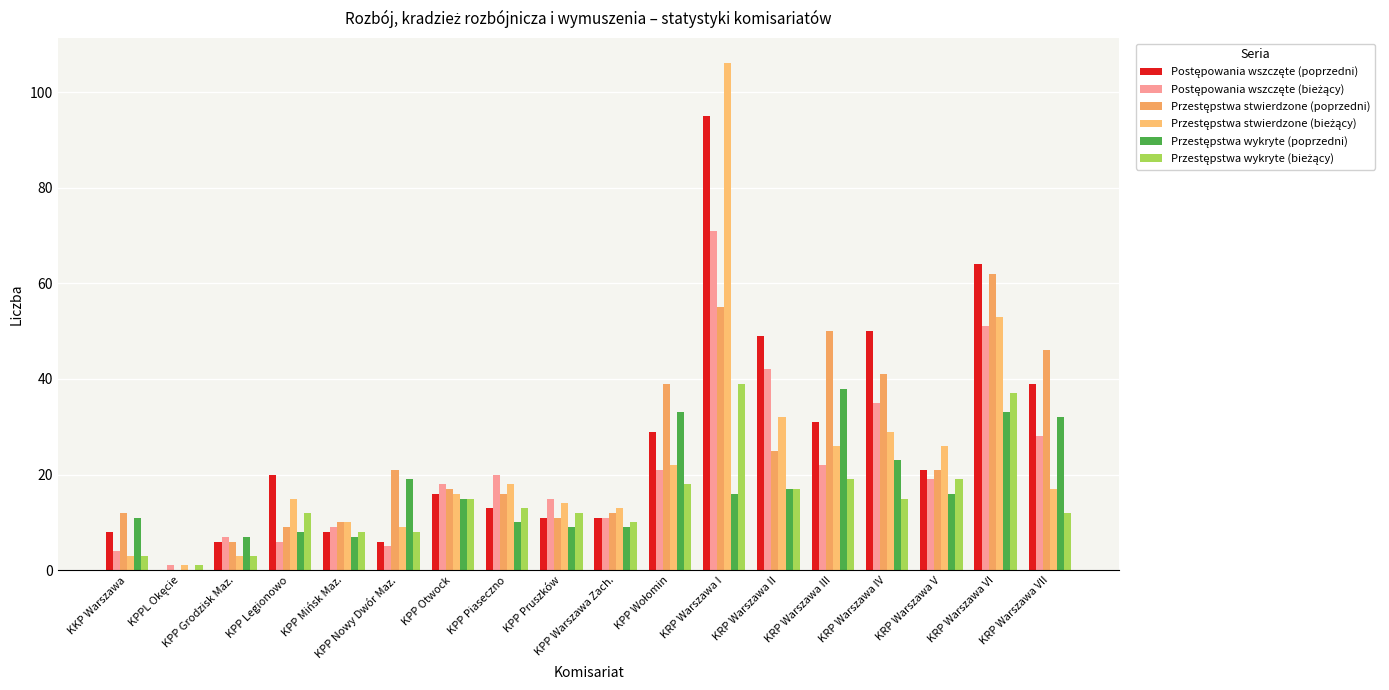

Where is Przestępstwa stwierdzone (bieżący) nearest to the value 53?

KRP Warszawa VI